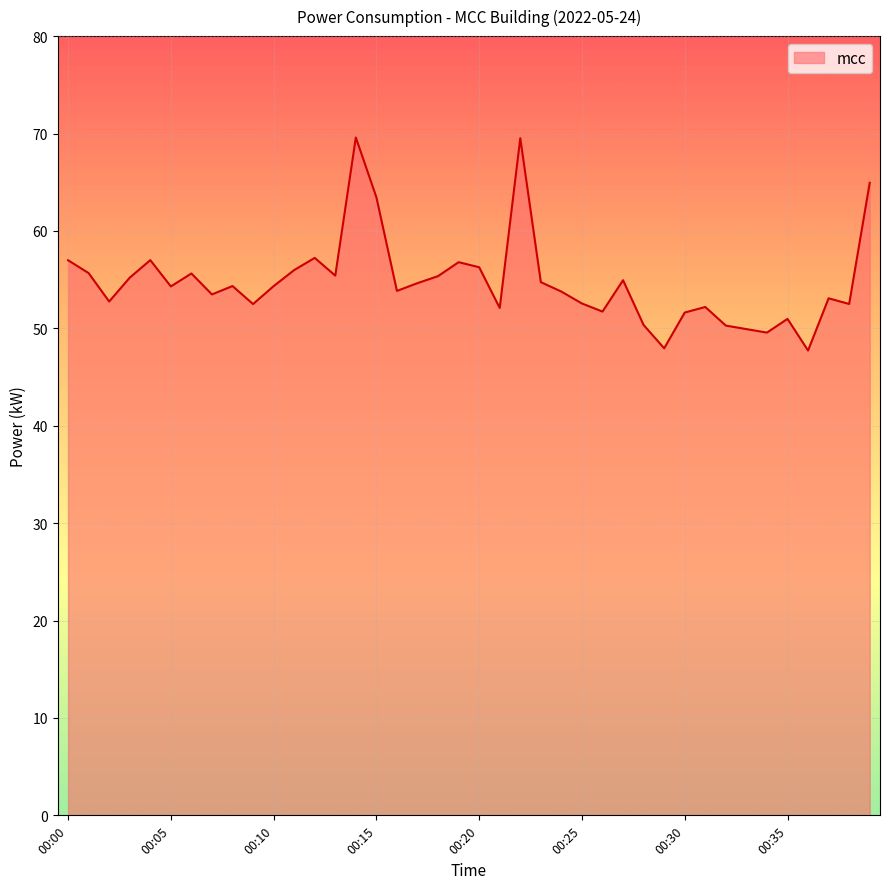

What is the greatest value displayed?

69.6